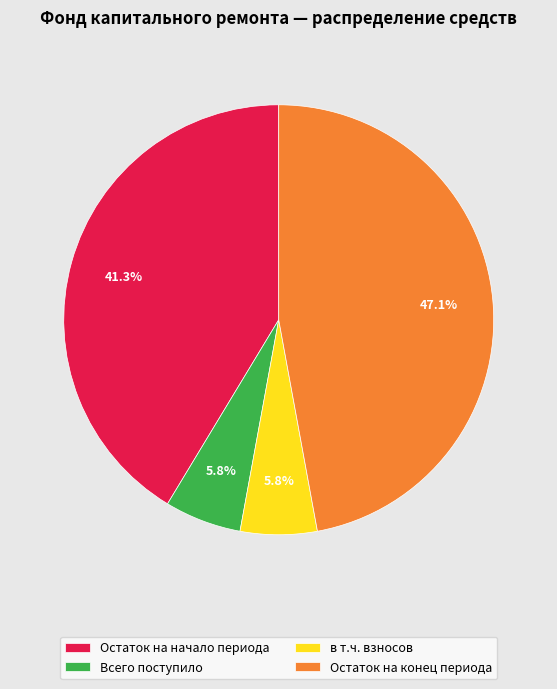

To the nearest percent, what is the combined percentage of Остаток на начало периода and в т.ч. взносов?

47%